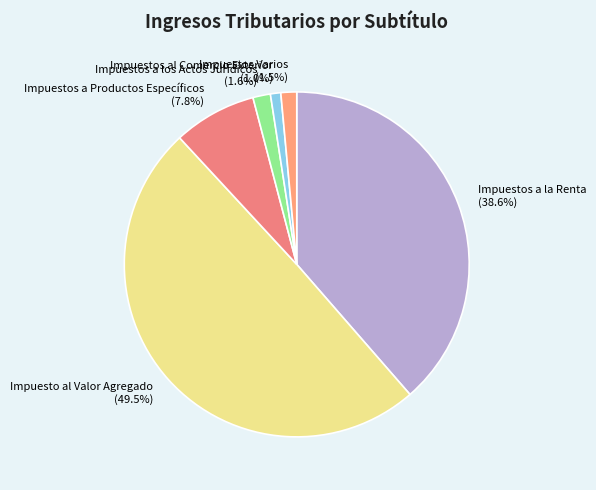

Does Impuestos Varios (1.5%) represent more than half of the total?

No